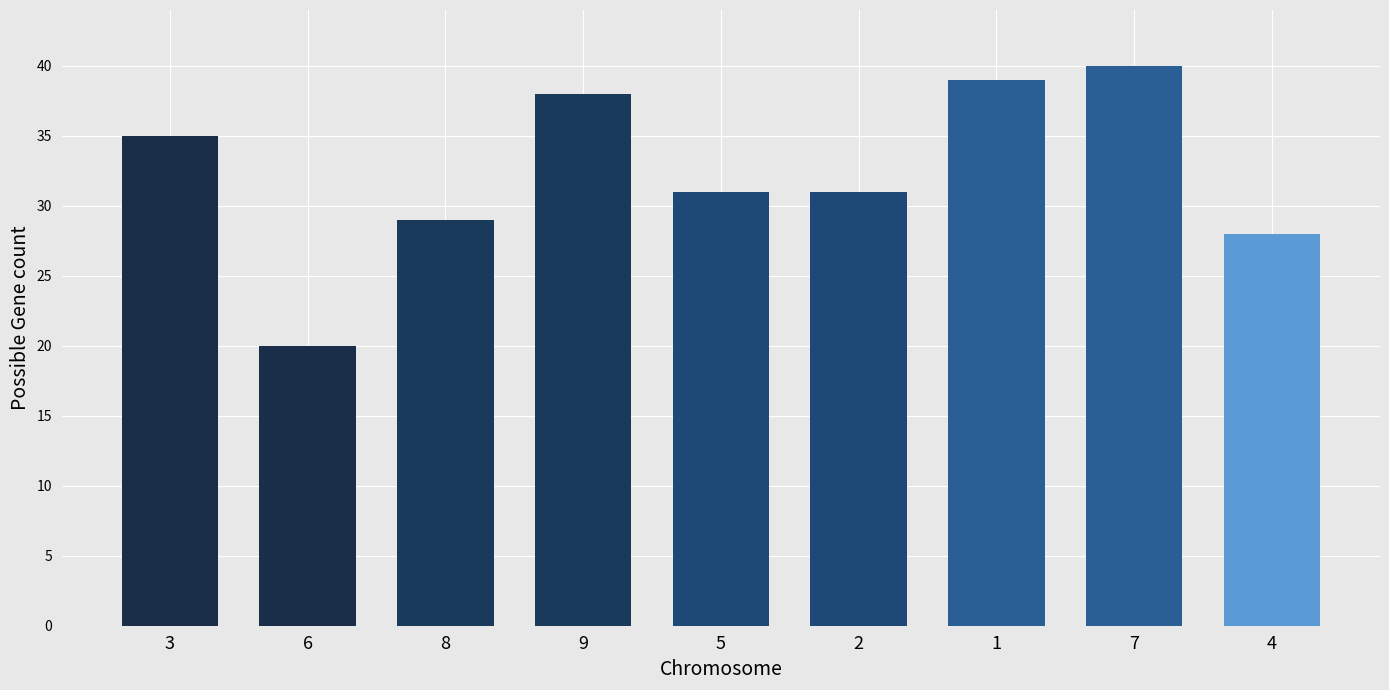

Read the value at 6, to the nearest 5.

20